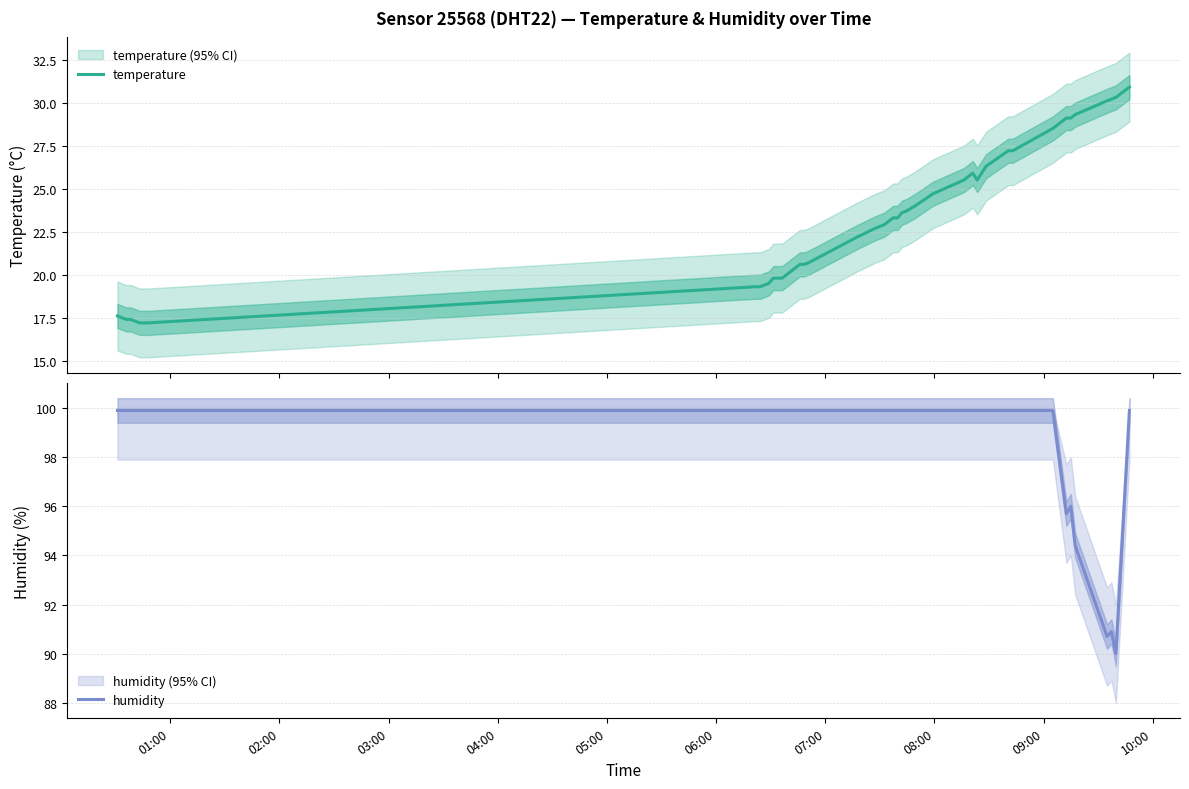

What is the maximum value for temperature?

30.9